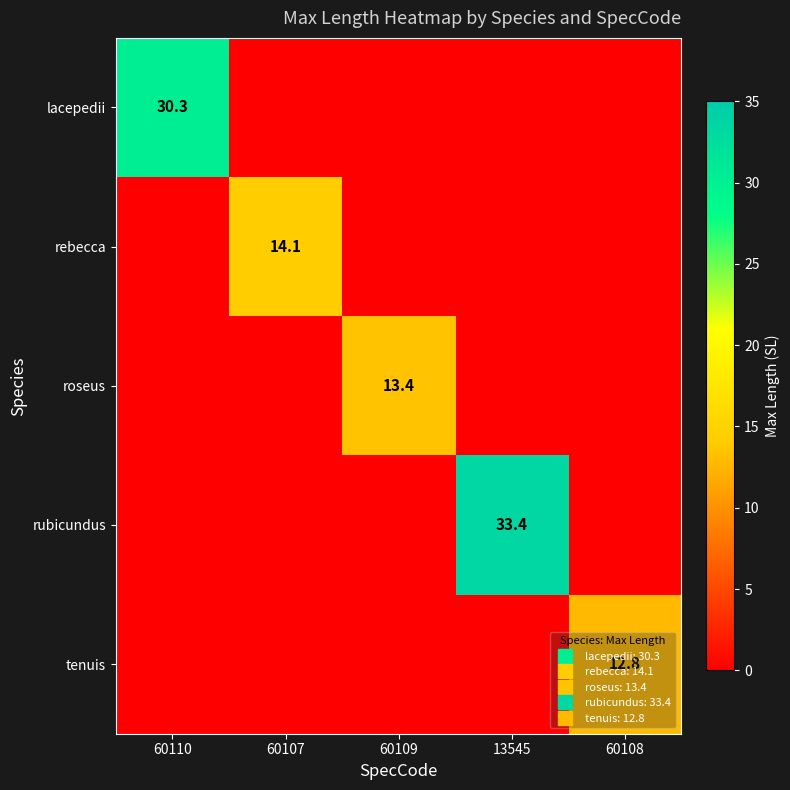

At which category is the sum across all series the highest?

13545